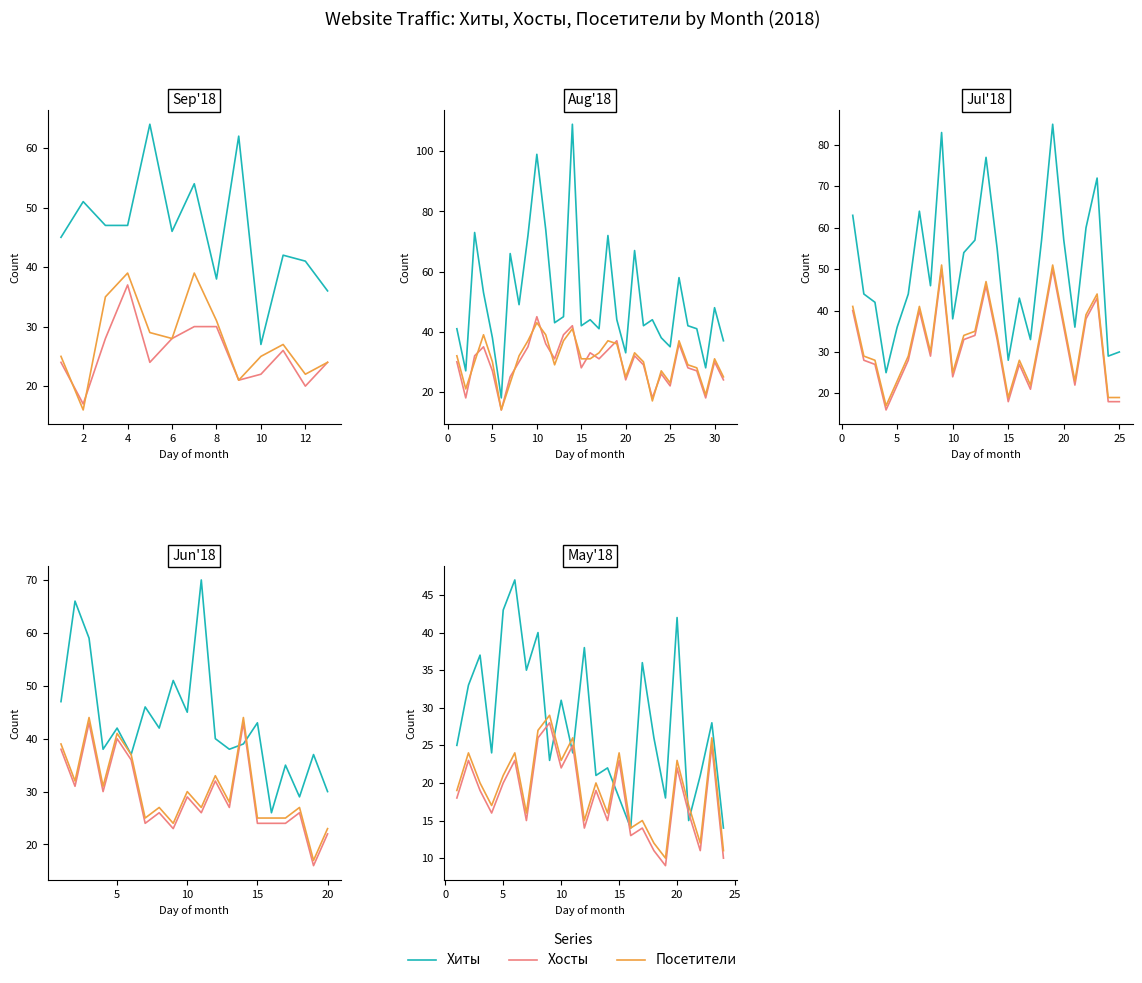

Is the value of Хиты at 2 greater than the value of Хосты at 22?

Yes